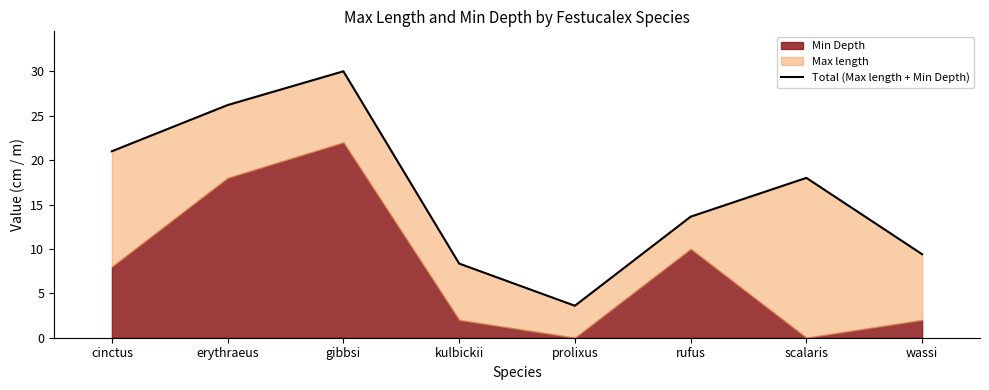

What is the change in value from erythraeus to kulbickii?

-17.9